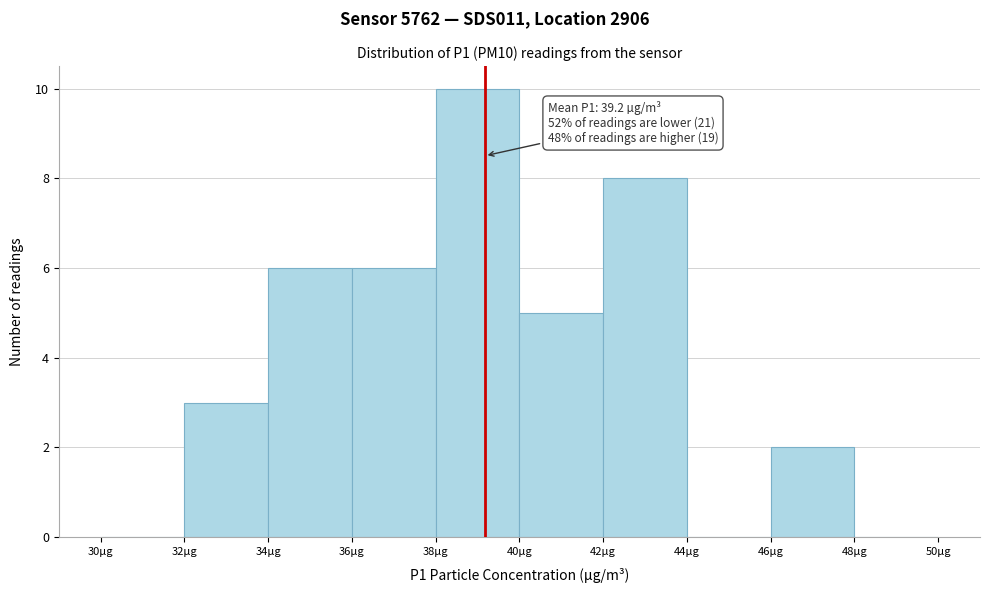

Over which range of the x-axis is the bar tallest?

38 to 40